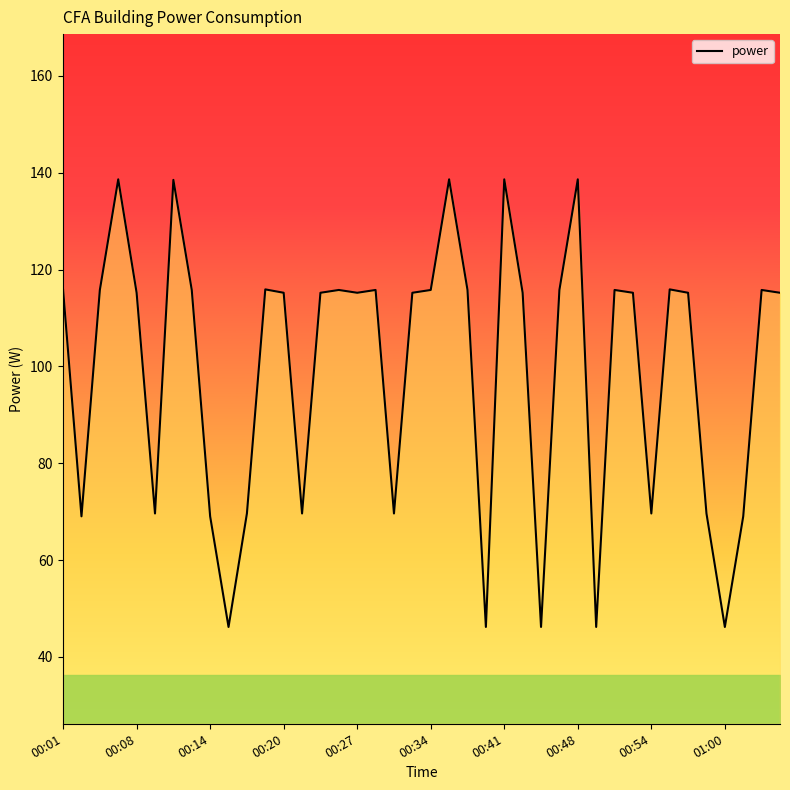

What is the maximum value shown in the chart?

138.6